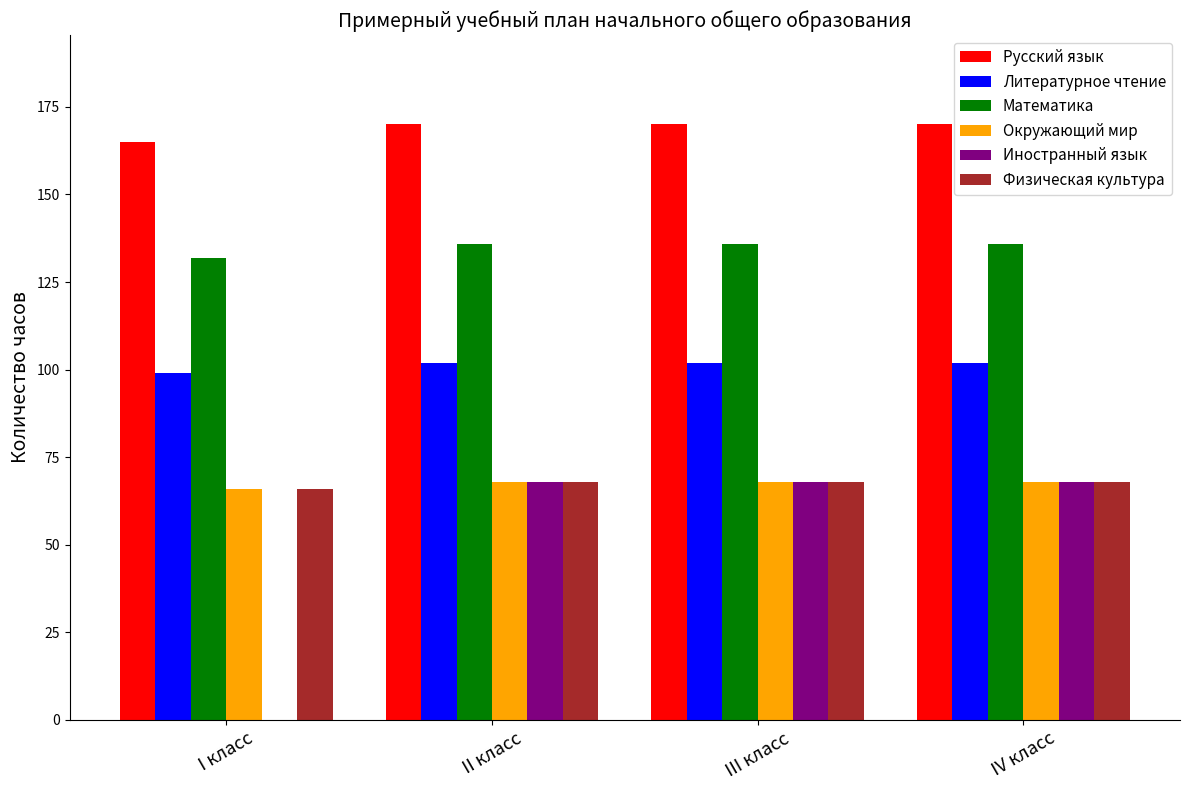

What is the sum of all Окружающий мир values?

270